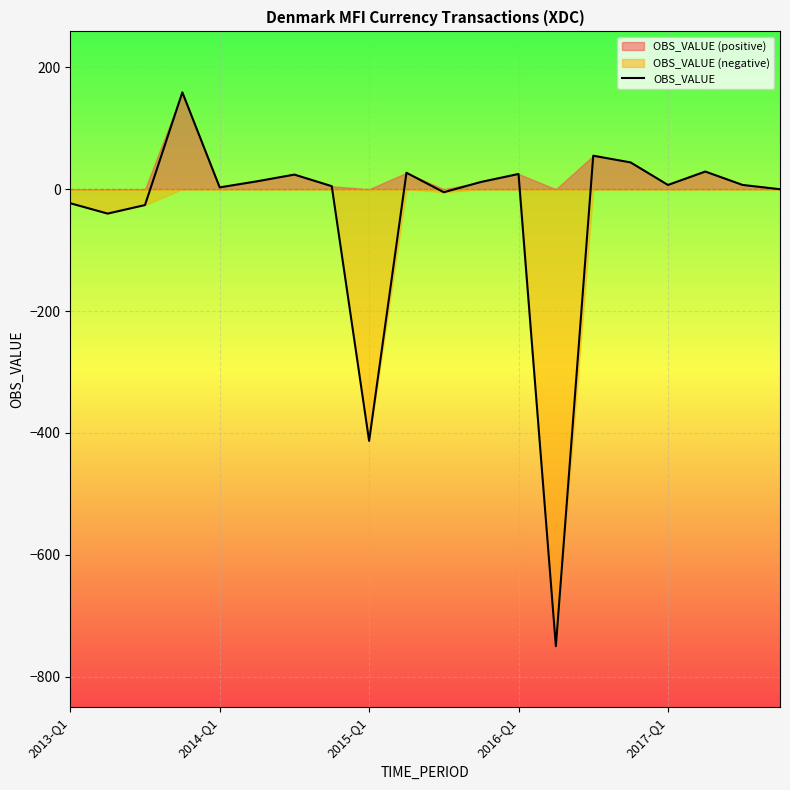

What is the value of the 15th point from the left?

55